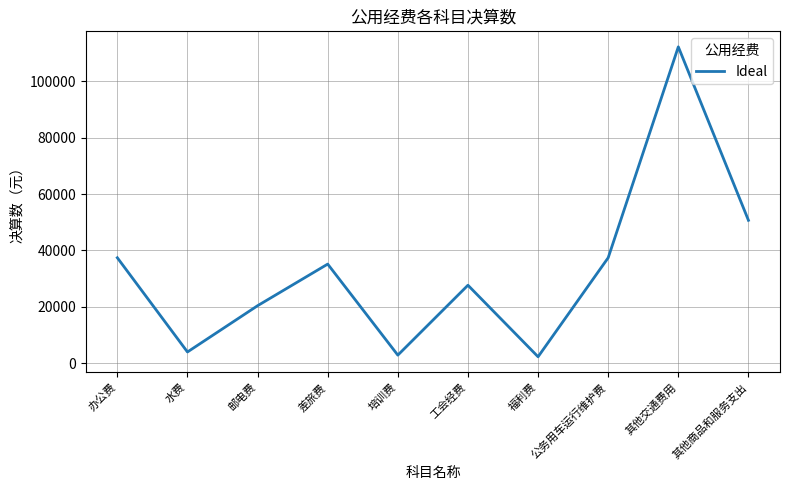

What is the maximum value shown in the chart?

112200.0